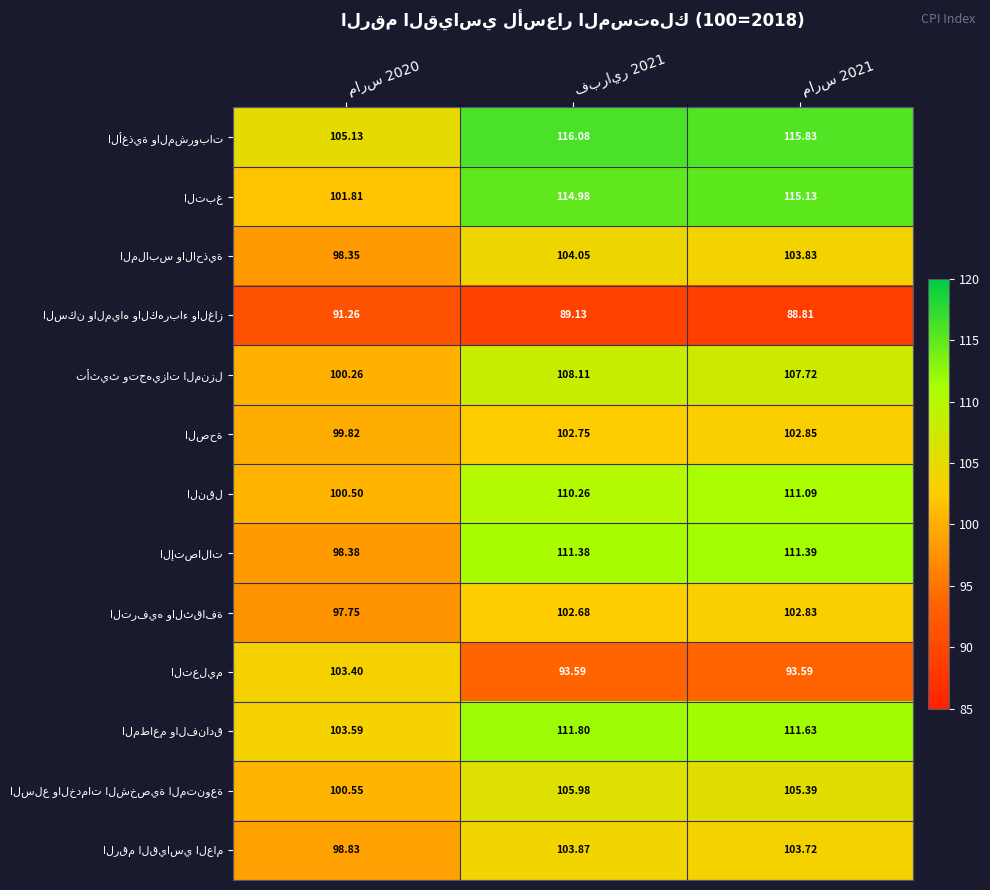

Which series has the widest spread of values?

التبغ